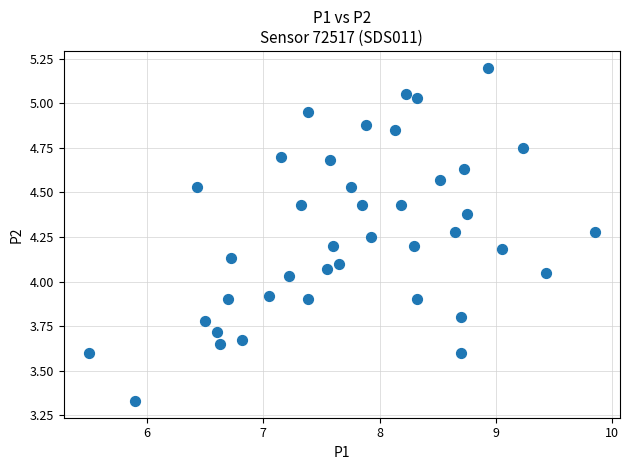

What is the range of Y values (max minus min)?

1.9